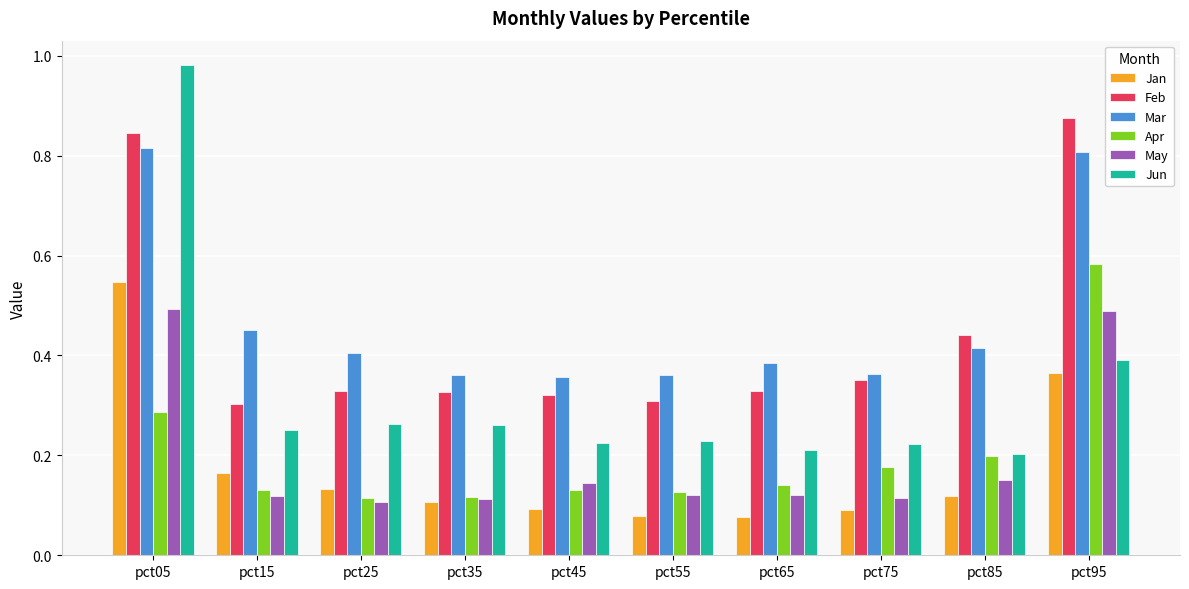

How many groups of bars are there?

10